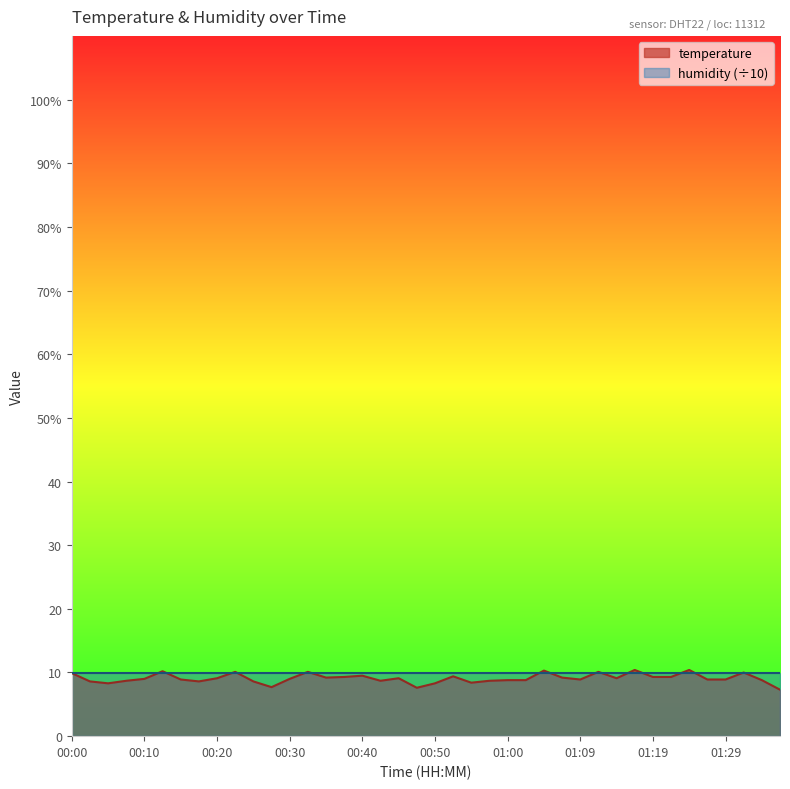

Does the chart display data point markers on the line(s)?

No